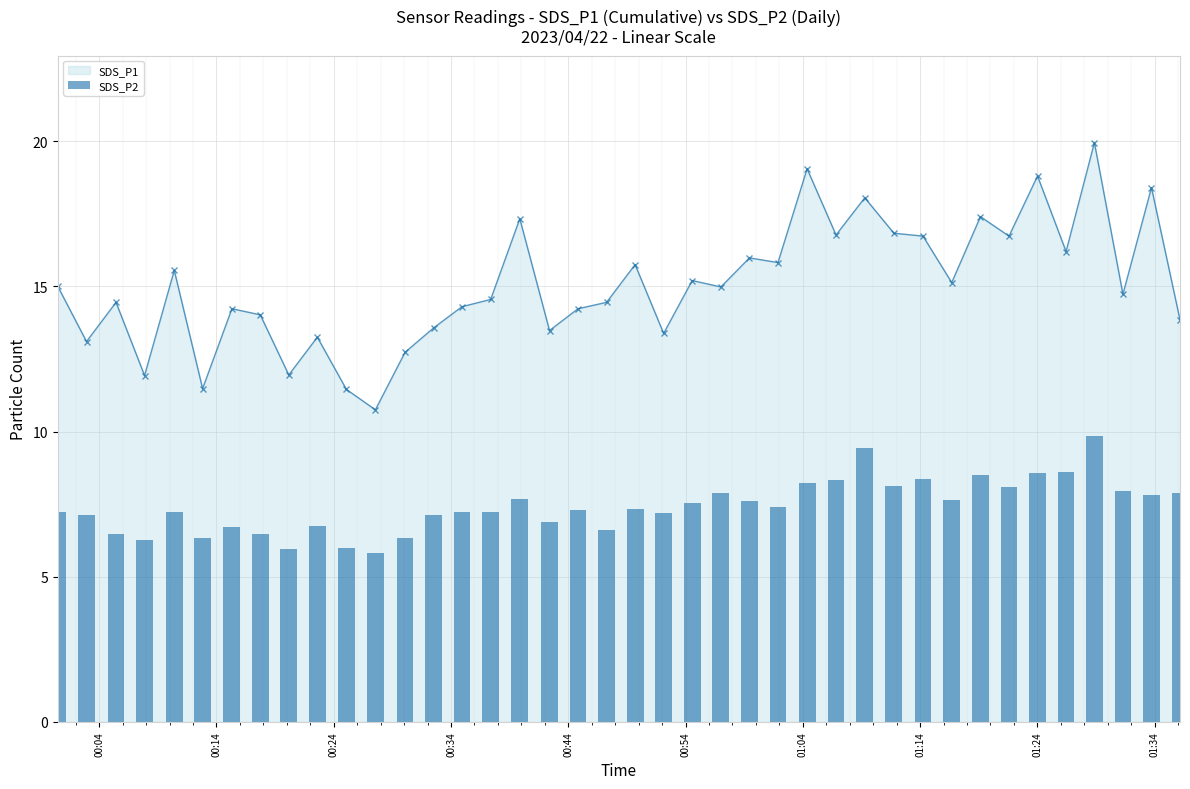

What is the value of the SDS_P1 point at the 1st from the left?

15.0